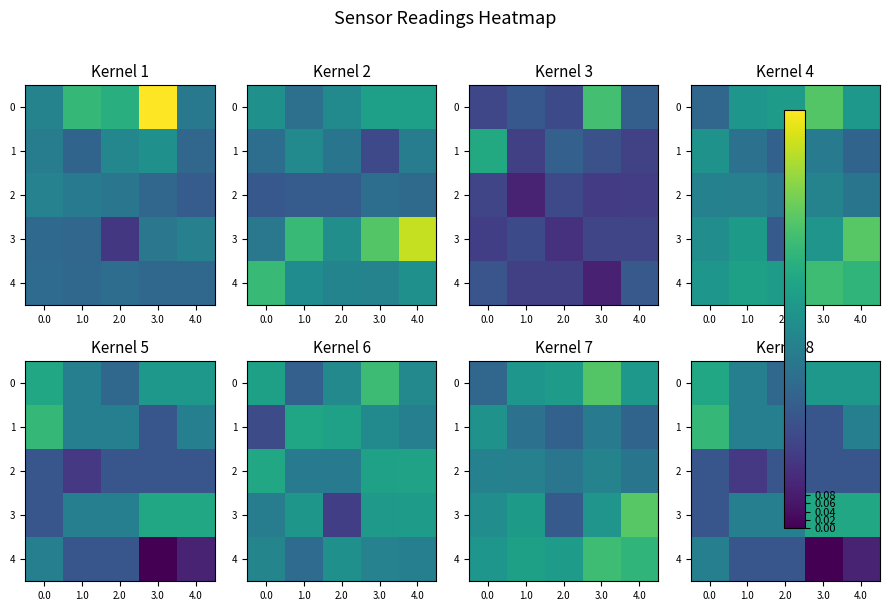

Between 0.0 and 3.0, which series saw the biggest shift?

4